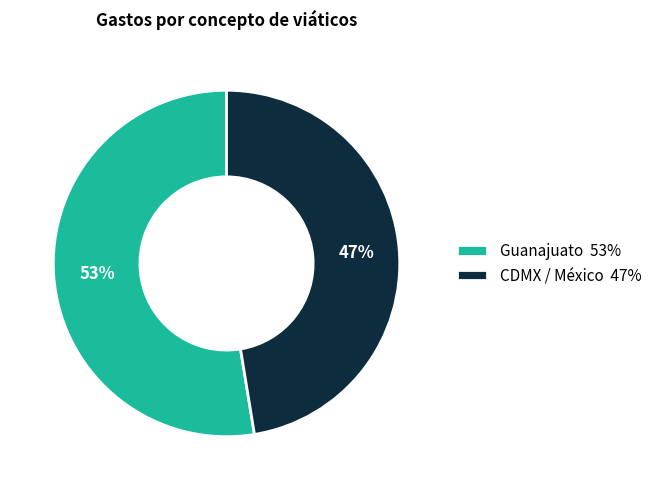

What is the ratio of the value at CDMX / México 47% to the value at Guanajuato 53%?

0.9